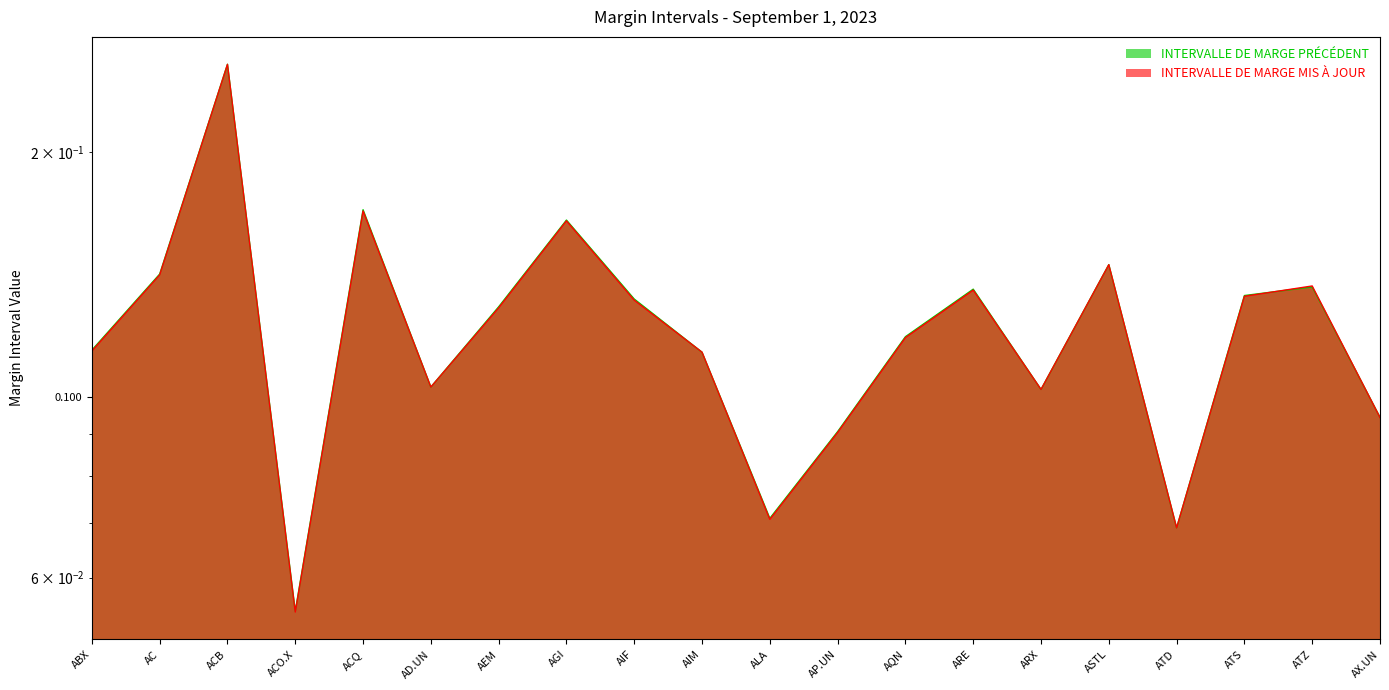

True or false: INTERVALLE DE MARGE MIS À JOUR has more than 0 interior local peaks.

True